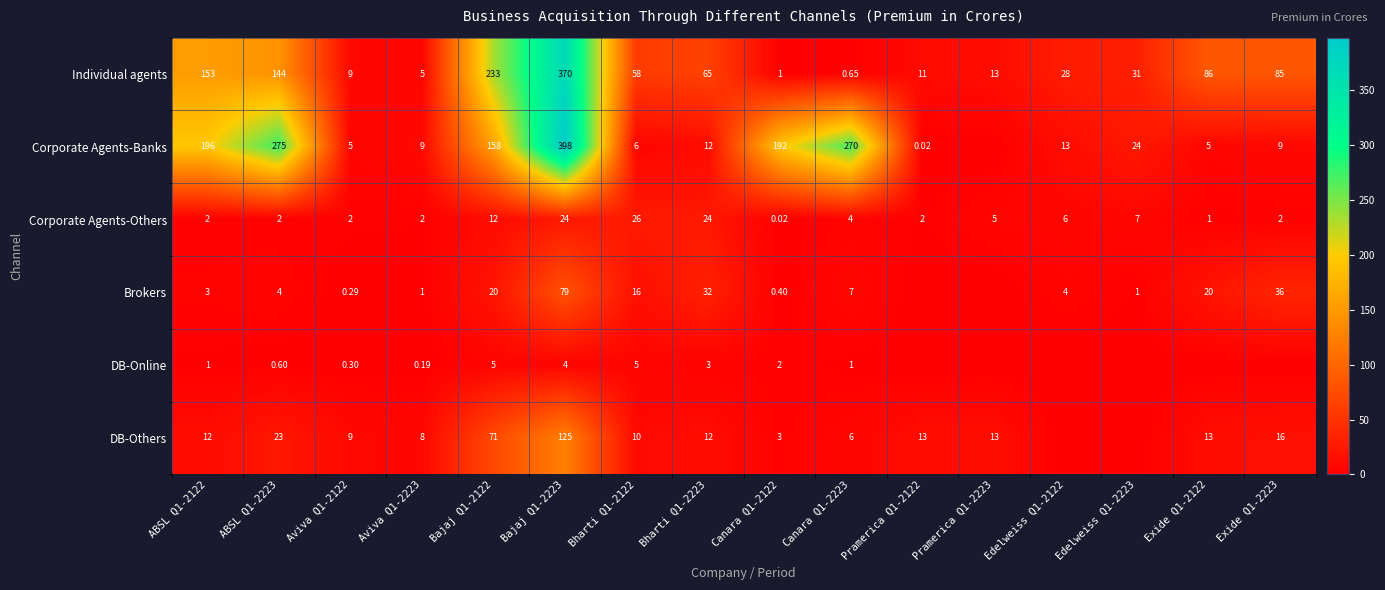

Is the value of DB-Online at Aviva Q1-2122 greater than the value of Corporate Agents-Banks at Bharti Q1-2122?

No